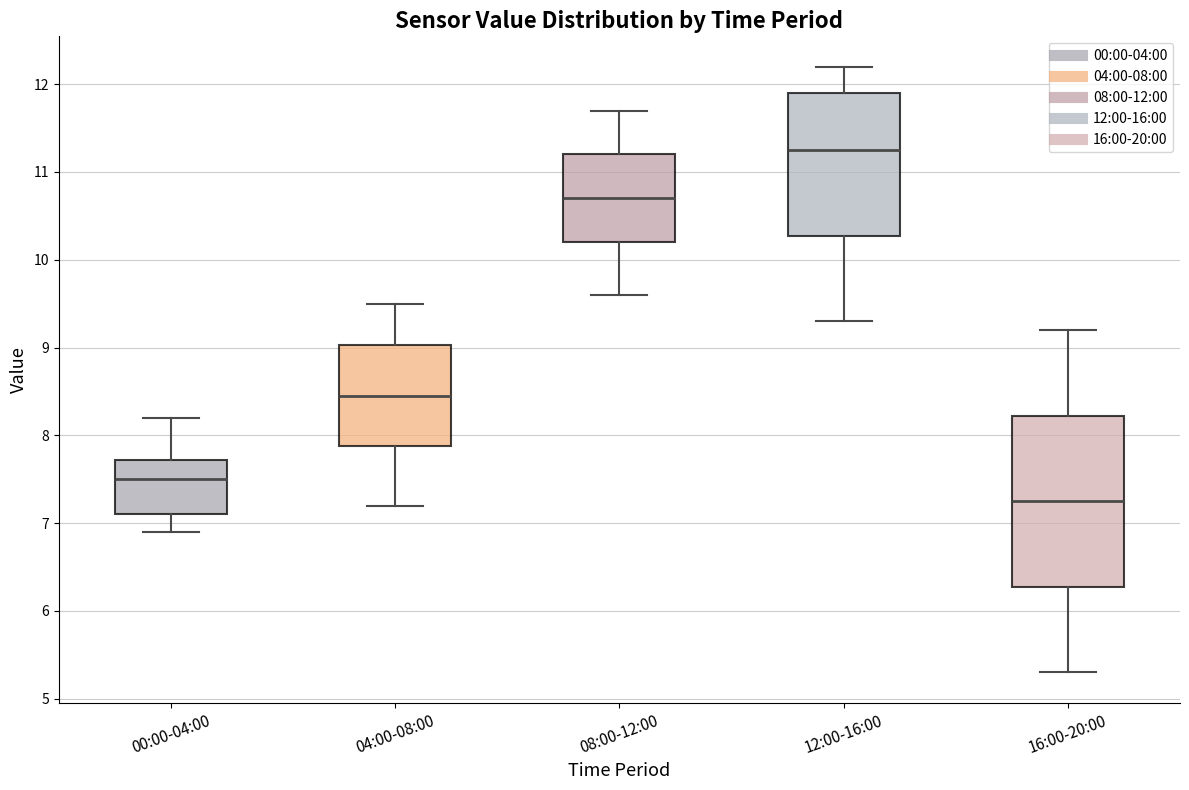

Reading left to right, transcribe this box plot: for each box, give where its median line is, the range the box spans, and where its two whiskers end, as read against the y-axis. The values are not printed on the chart, so give them approximately, as read against the axis.

00:00-04:00: median 7.5, box 7.1 to 7.7, whiskers 6.9 to 8.2
04:00-08:00: median 8.5, box 7.9 to 9.0, whiskers 7.2 to 9.5
08:00-12:00: median 10.7, box 10.2 to 11.2, whiskers 9.6 to 11.7
12:00-16:00: median 11.3, box 10.3 to 11.9, whiskers 9.3 to 12.2
16:00-20:00: median 7.3, box 6.3 to 8.2, whiskers 5.3 to 9.2